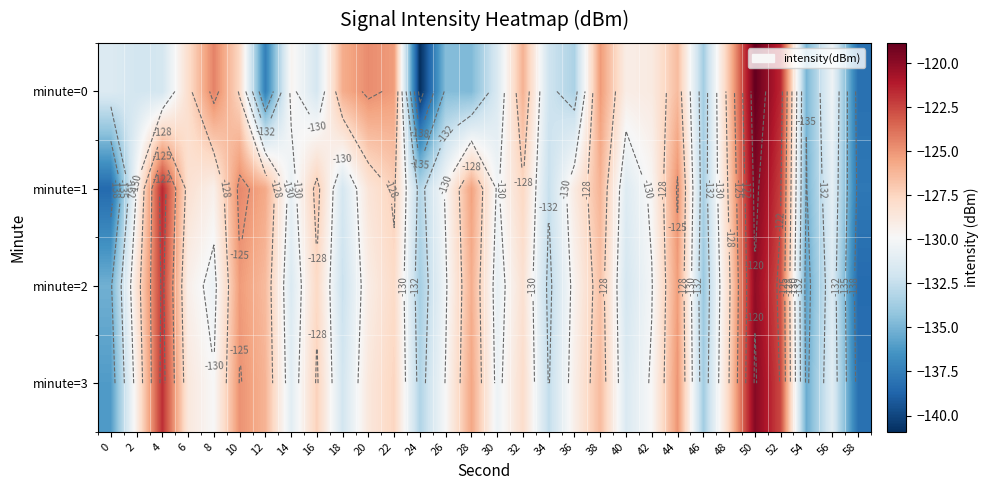

What is the difference between the highest and lowest values at 40?

2.7